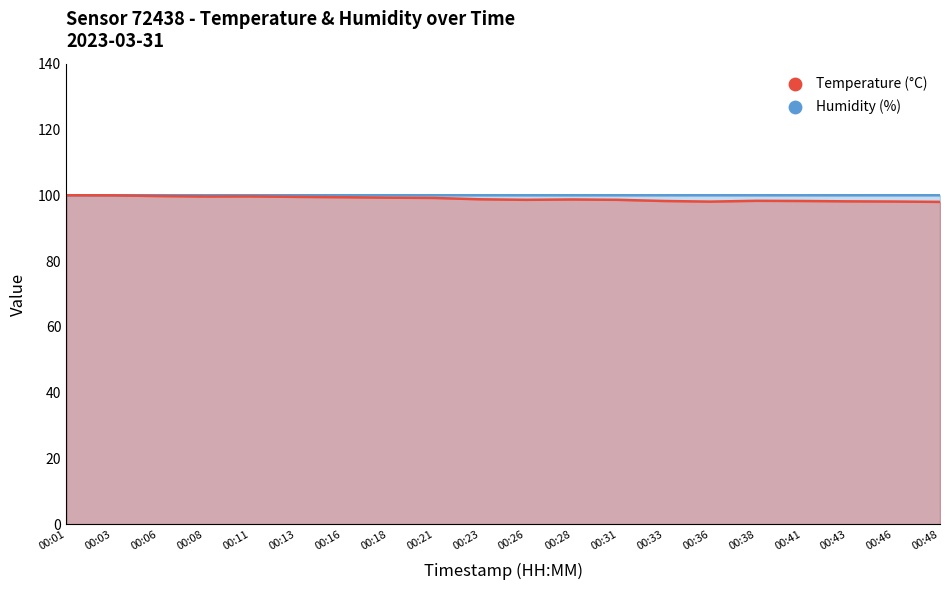

What are all the series names shown in the legend?

Humidity (%), Temperature (°C) [scaled]